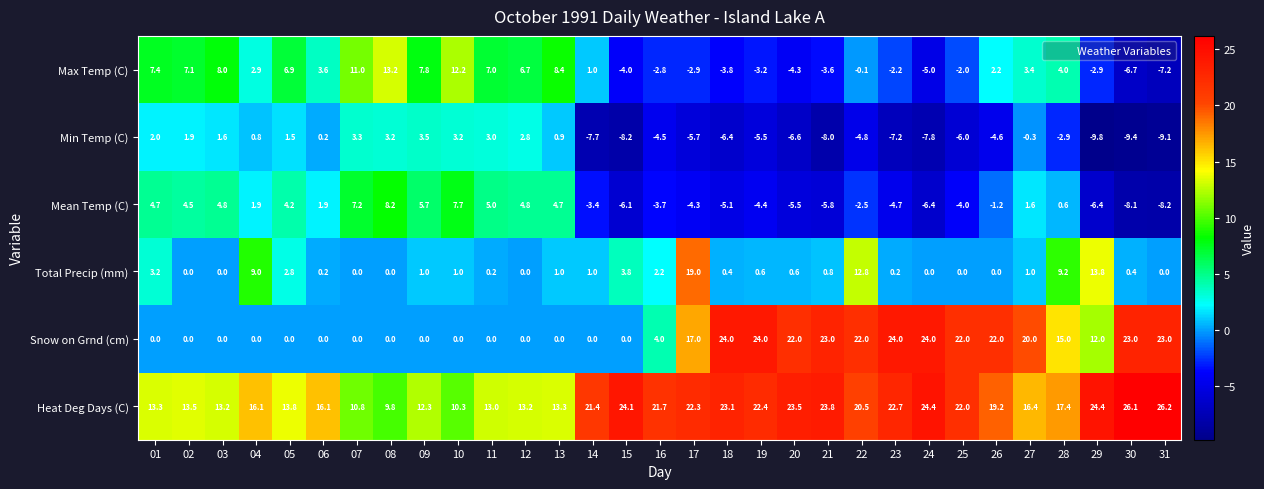

What is the spread (max minus min) of values at 27?

20.3